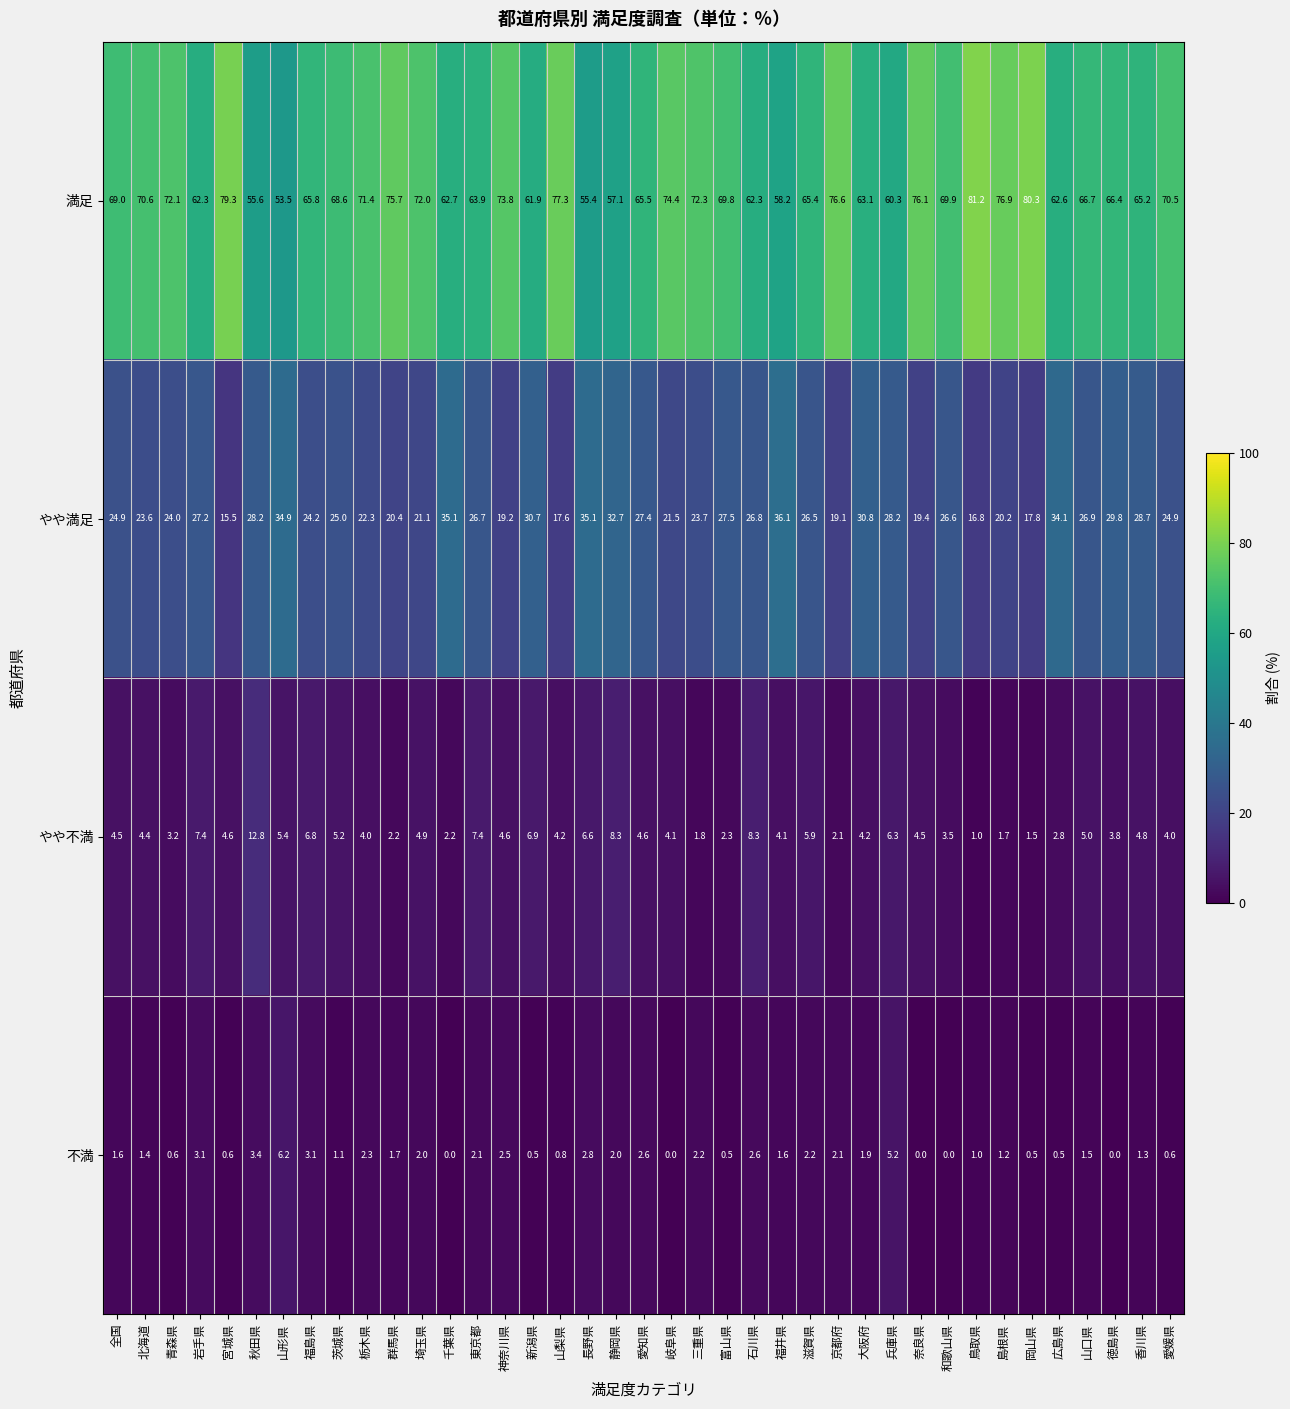

At how many categories does at least one series exceed 46?

39